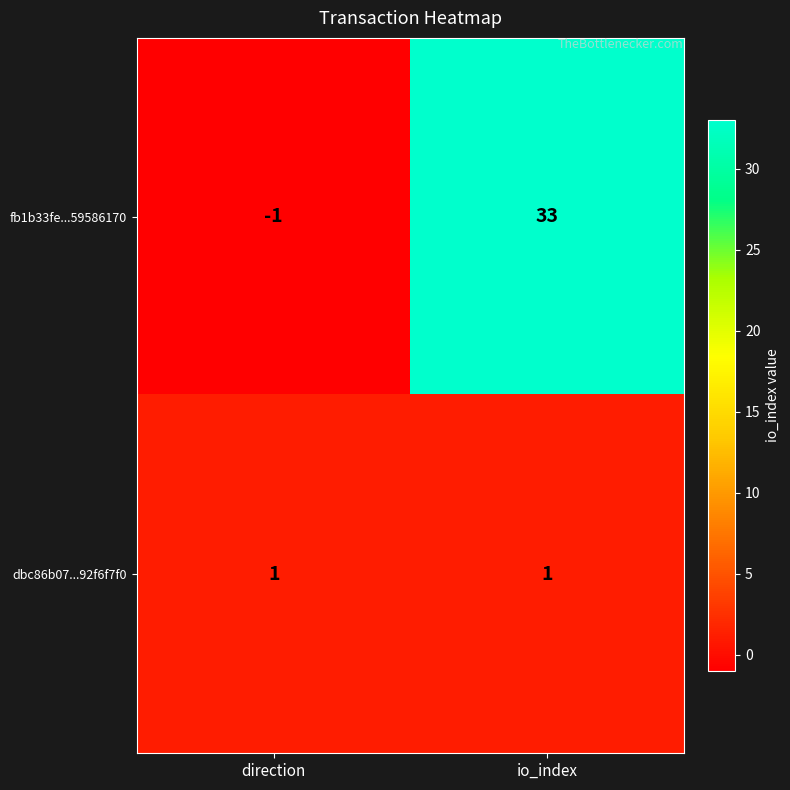

At how many categories does at least one series exceed 8?

1